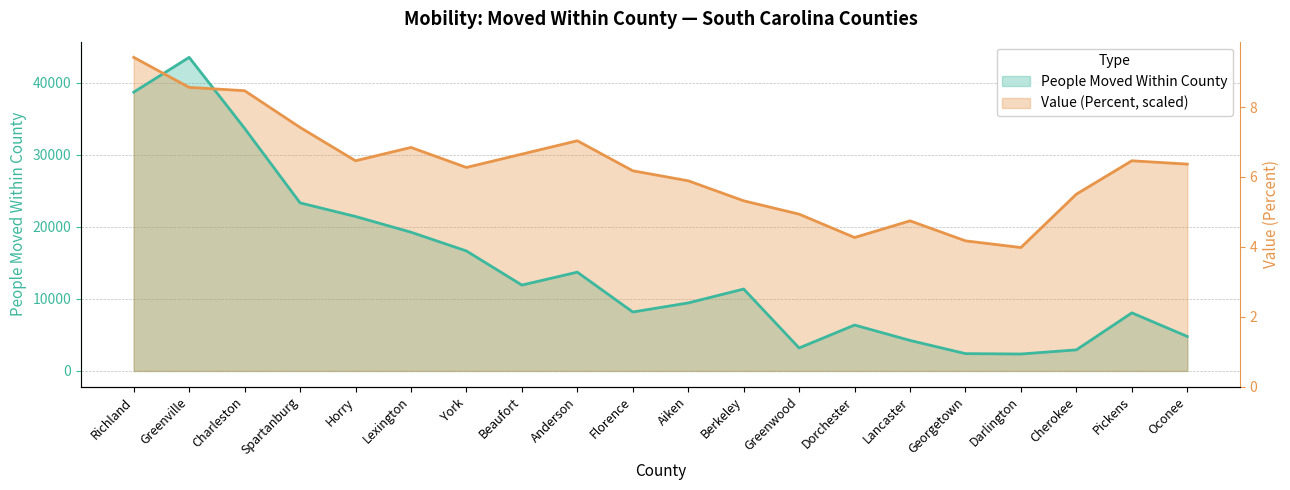

At which label is People Moved Within County closest to 22955?

Spartanburg